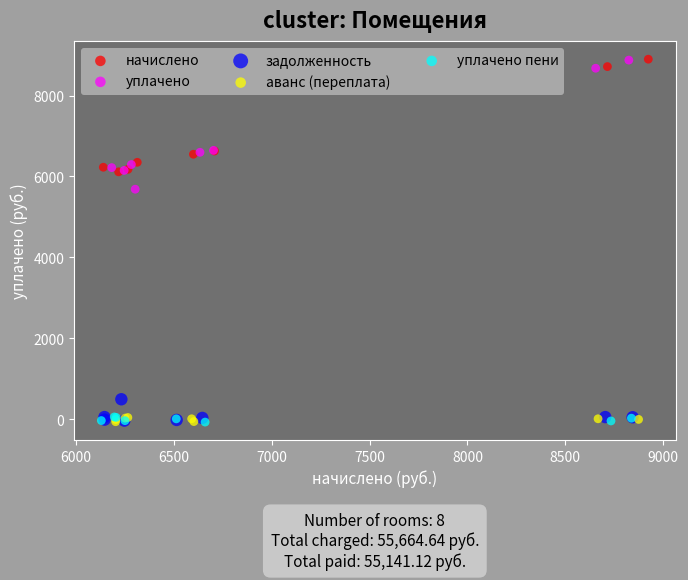

Which series has the largest Y range (max minus min)?

уплачено